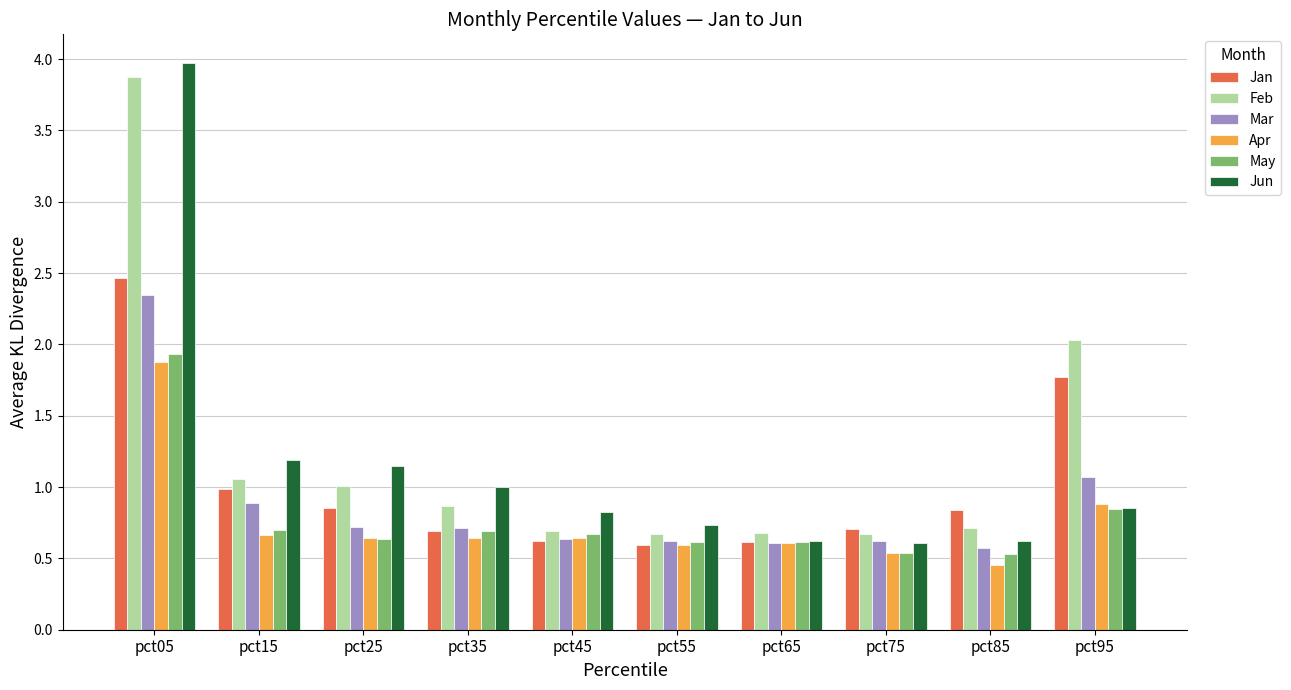

At which category is the sum across all series the highest?

pct05